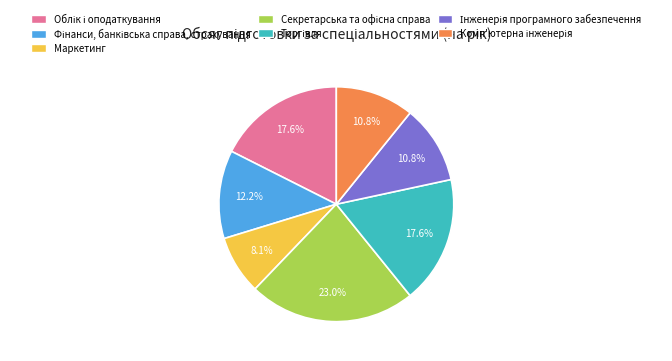

To the nearest percent, what is the difference between the largest and smallest slice percentages?

15%